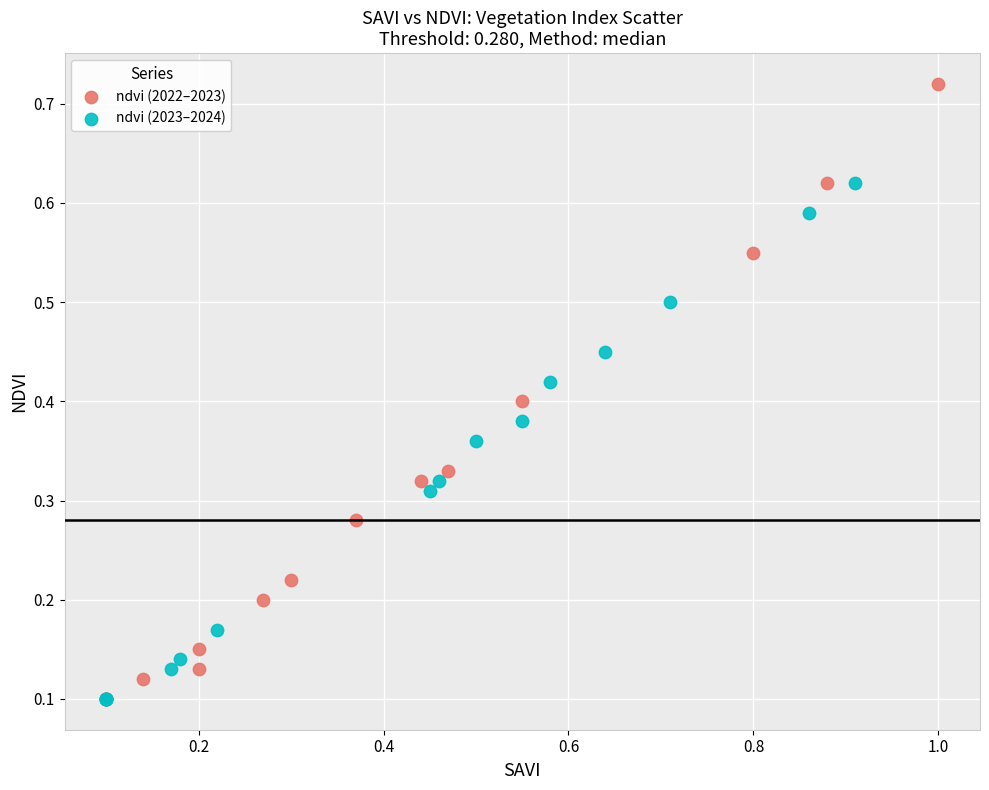

Which series contains the highest Y value?

ndvi (2022–2023)